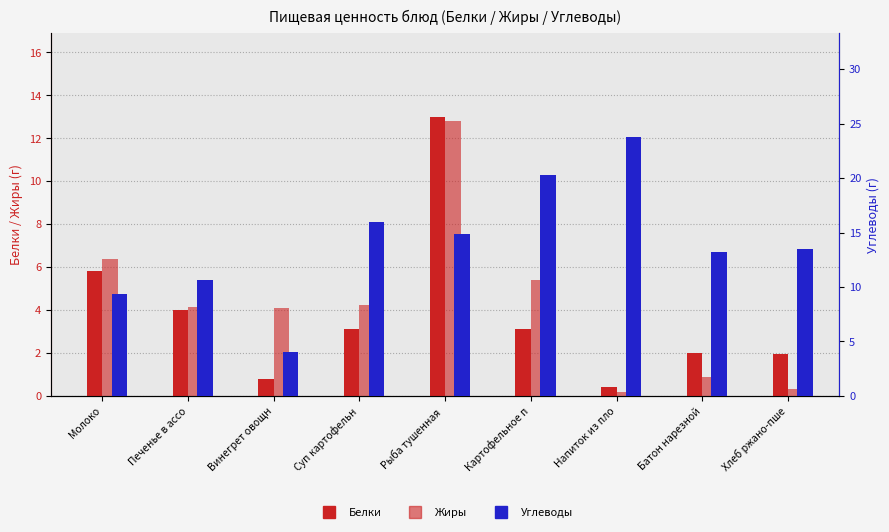

List the labels in order of Углеводы value, smallest first.

Винегрет овощн, Молоко, Печенье в ассо, Батон нарезной, Хлеб ржано-пше, Рыба тушенная , Суп картофельн, Картофельное п, Напиток из пло